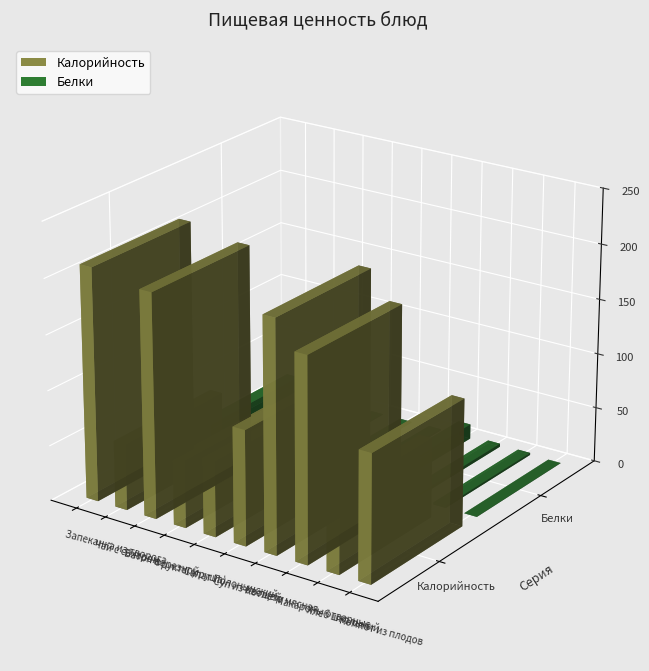

Which has a higher value, Батон нарезной or Фрукты (груша)?

Батон нарезной